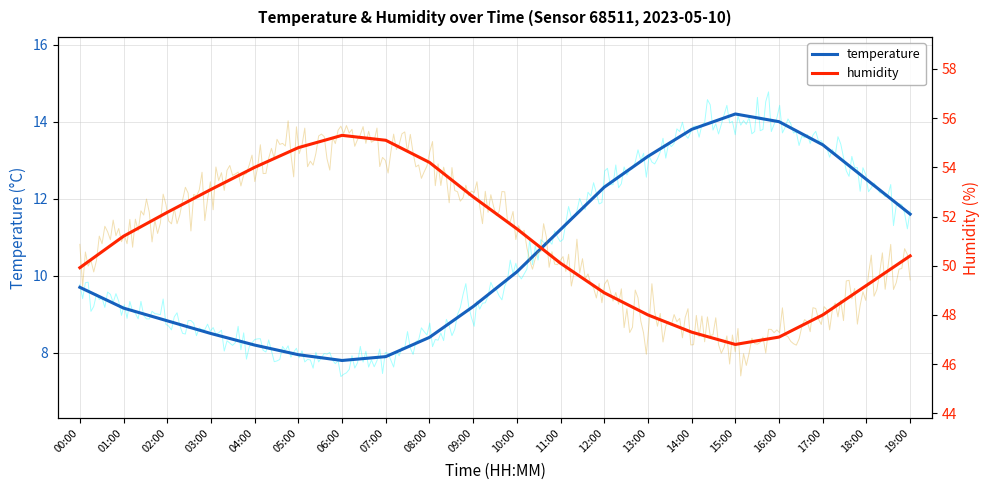

Where is temperature nearest to the value 11?

11:00